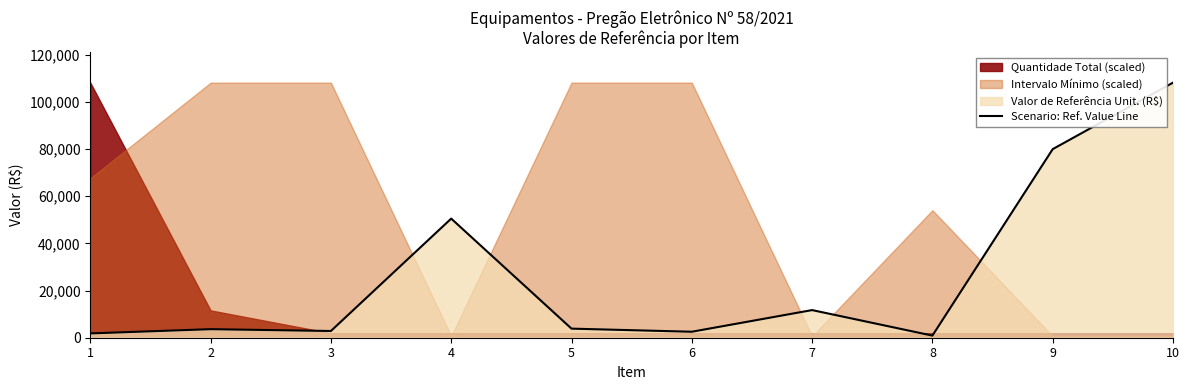

Does the chart have visible grid lines?

No